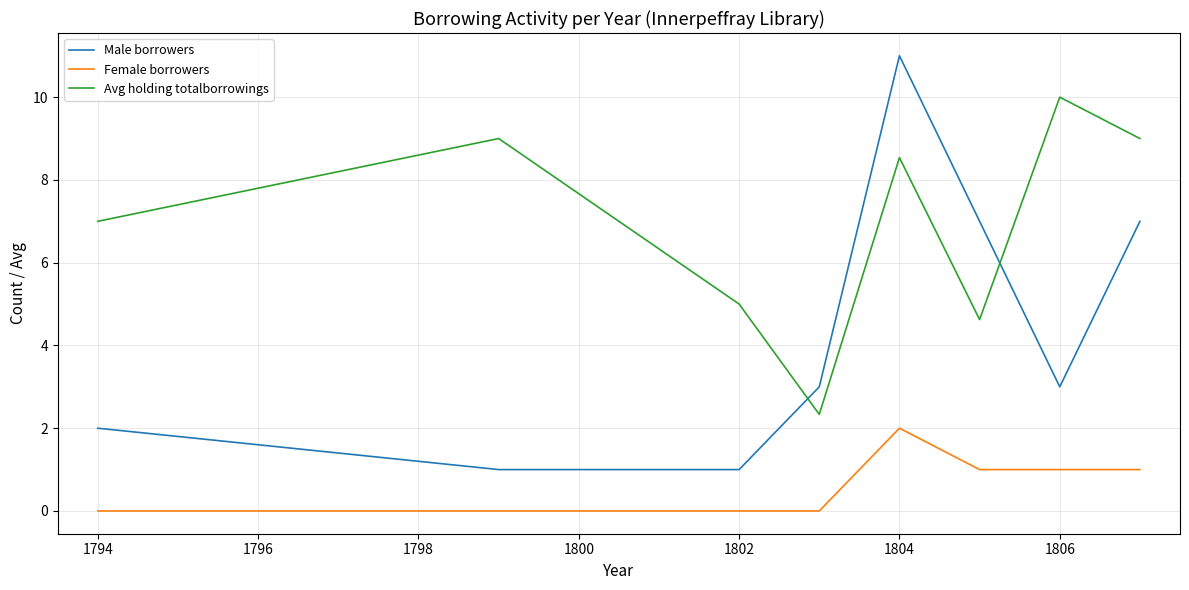

What are all the series names shown in the legend?

Male borrowers, Female borrowers, Avg holding totalborrowings